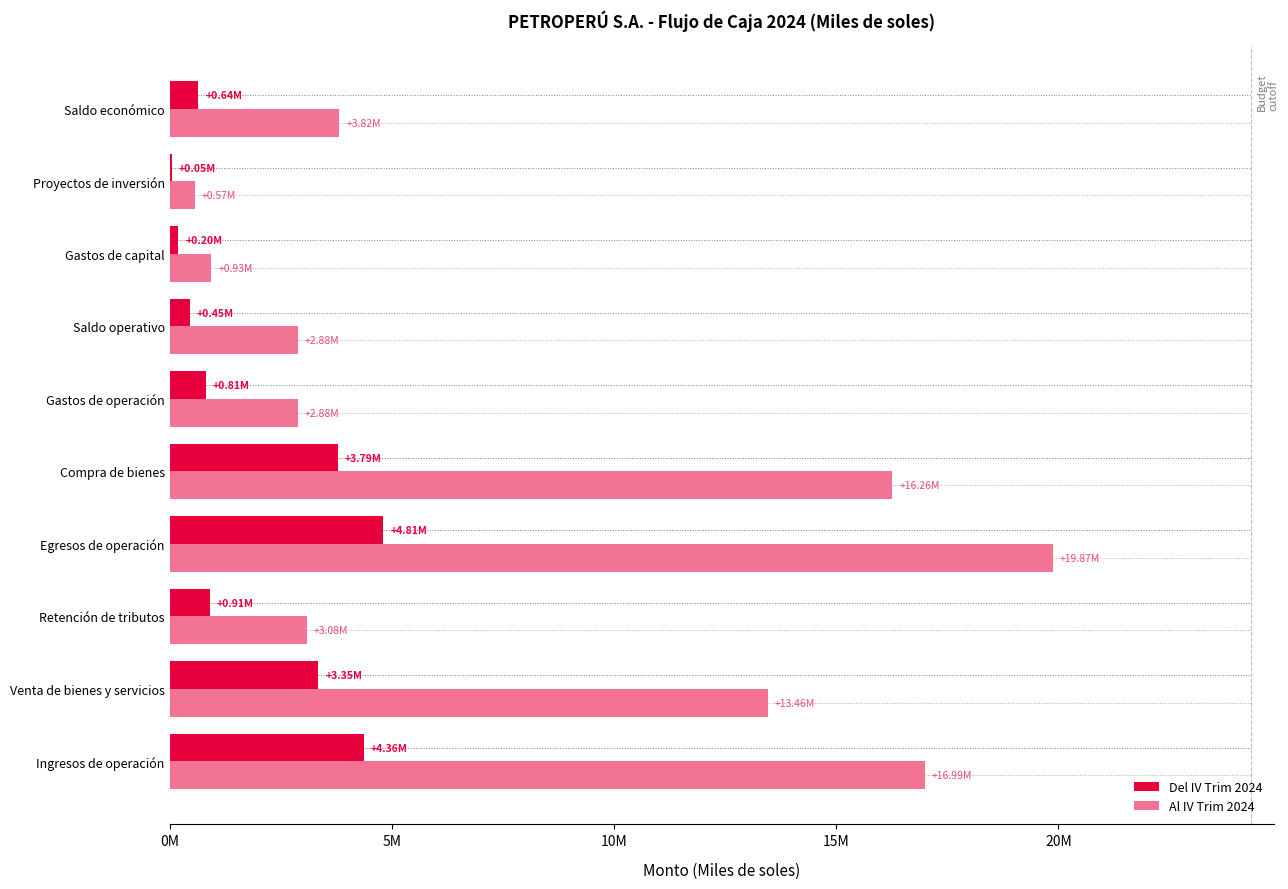

How many data points in Al IV Trim 2024 are less than 3815086?

5